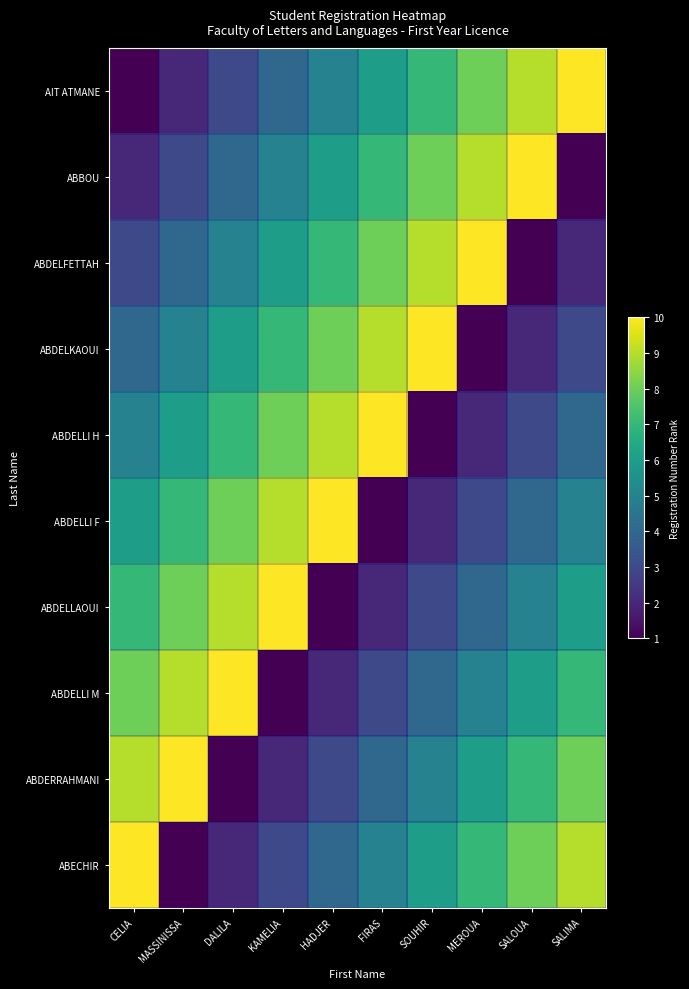

Reading left to right, what are all the values shown in this chart?

AIT ATMANE: CELIA=1	MASSINISSA=2	DALILA=3	KAMELIA=4	HADJER=5	FIRAS=6	SOUHIR=7	MEROUA=8	SALOUA=9	SALIMA=10
ABBOU: CELIA=2	MASSINISSA=3	DALILA=4	KAMELIA=5	HADJER=6	FIRAS=7	SOUHIR=8	MEROUA=9	SALOUA=10	SALIMA=1
ABDELFETTAH: CELIA=3	MASSINISSA=4	DALILA=5	KAMELIA=6	HADJER=7	FIRAS=8	SOUHIR=9	MEROUA=10	SALOUA=1	SALIMA=2
ABDELKAOUI: CELIA=4	MASSINISSA=5	DALILA=6	KAMELIA=7	HADJER=8	FIRAS=9	SOUHIR=10	MEROUA=1	SALOUA=2	SALIMA=3
ABDELLI H: CELIA=5	MASSINISSA=6	DALILA=7	KAMELIA=8	HADJER=9	FIRAS=10	SOUHIR=1	MEROUA=2	SALOUA=3	SALIMA=4
ABDELLI F: CELIA=6	MASSINISSA=7	DALILA=8	KAMELIA=9	HADJER=10	FIRAS=1	SOUHIR=2	MEROUA=3	SALOUA=4	SALIMA=5
ABDELLAOUI: CELIA=7	MASSINISSA=8	DALILA=9	KAMELIA=10	HADJER=1	FIRAS=2	SOUHIR=3	MEROUA=4	SALOUA=5	SALIMA=6
ABDELLI M: CELIA=8	MASSINISSA=9	DALILA=10	KAMELIA=1	HADJER=2	FIRAS=3	SOUHIR=4	MEROUA=5	SALOUA=6	SALIMA=7
ABDERRAHMANI: CELIA=9	MASSINISSA=10	DALILA=1	KAMELIA=2	HADJER=3	FIRAS=4	SOUHIR=5	MEROUA=6	SALOUA=7	SALIMA=8
ABECHIR: CELIA=10	MASSINISSA=1	DALILA=2	KAMELIA=3	HADJER=4	FIRAS=5	SOUHIR=6	MEROUA=7	SALOUA=8	SALIMA=9